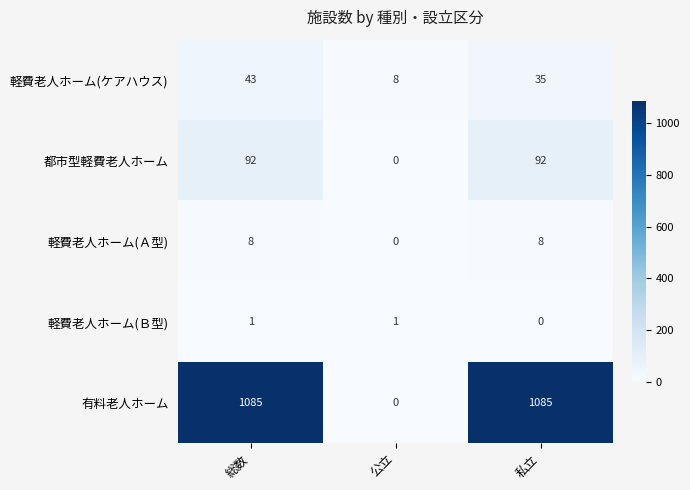

What is the maximum value shown in the chart?

1085